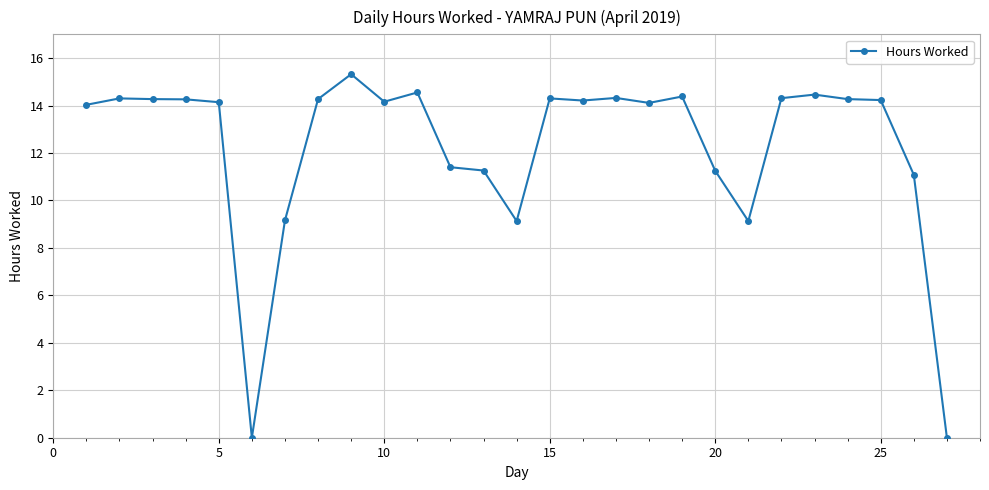

Count the number of categories in the chart.

27